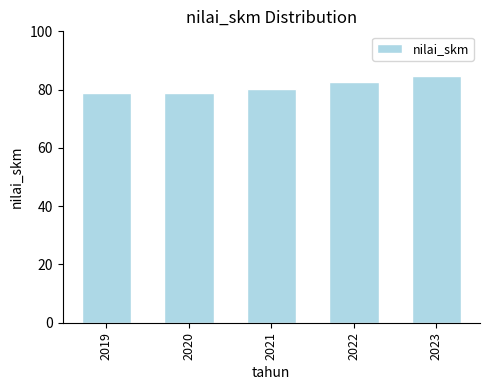

What is the value of the 4th bar from the left?

82.6